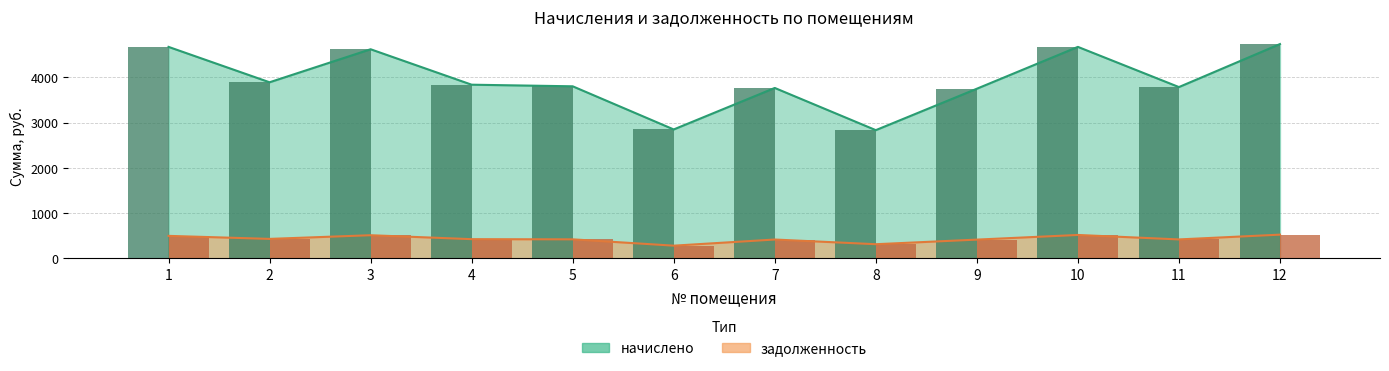

At 4, list the series in order from largest to smallest.

начислено, задолженность